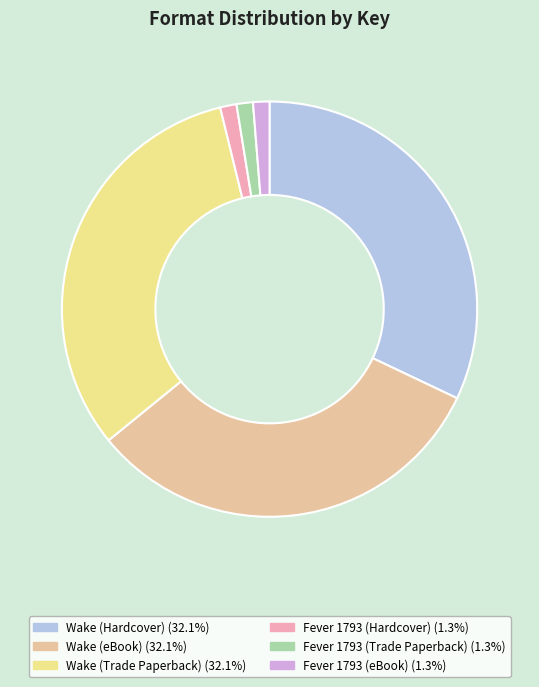

Is the sum of Fever 1793 (eBook) and Fever 1793 (Hardcover) greater than half?

No